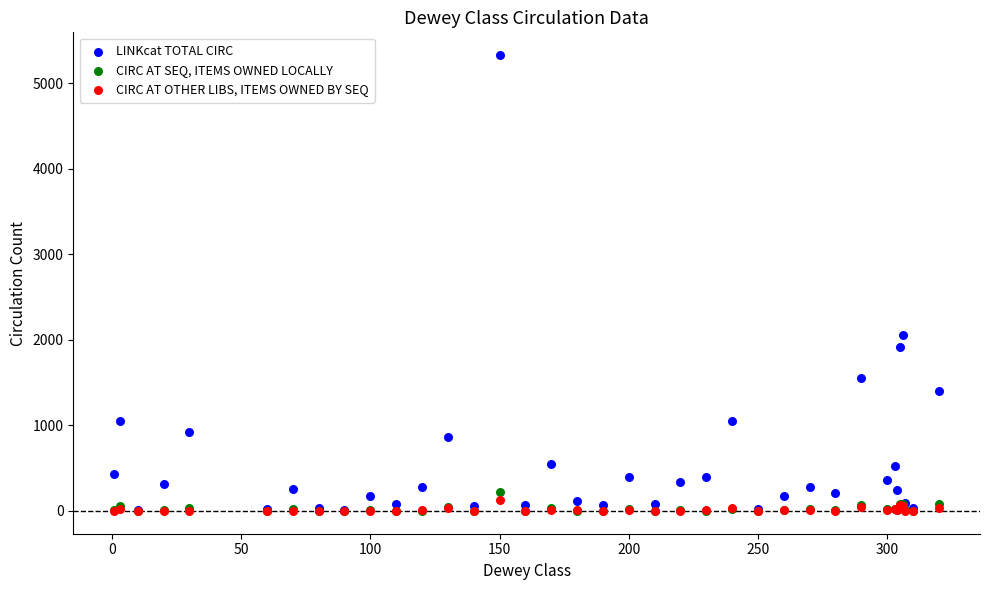

What are all the series names shown in the legend?

LINKcat TOTAL CIRC, CIRC AT SEQ, ITEMS OWNED LOCALLY, CIRC AT OTHER LIBS, ITEMS OWNED BY SEQ